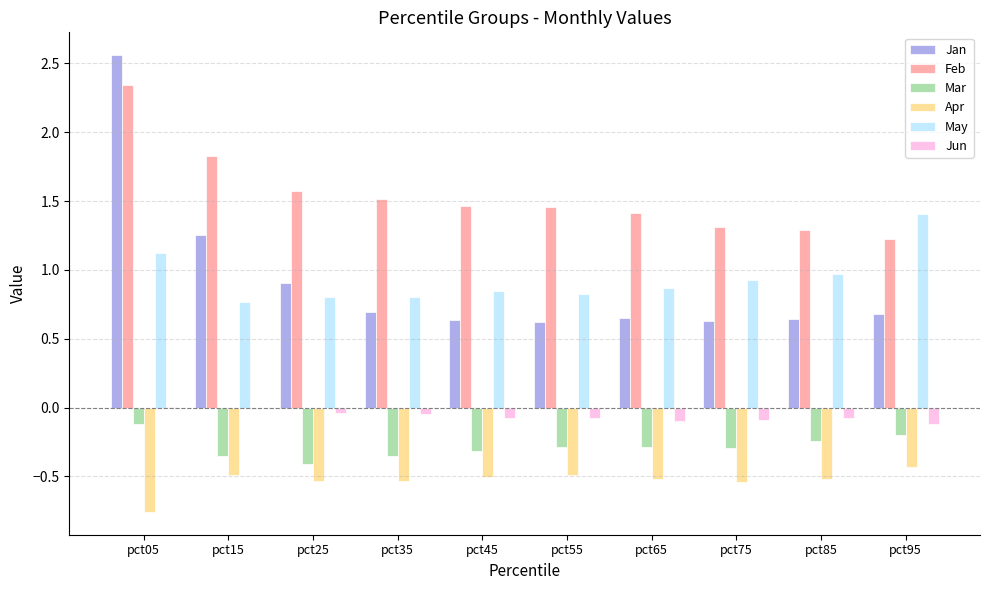

Is it true that Jan equals 1.1 at pct75?

False